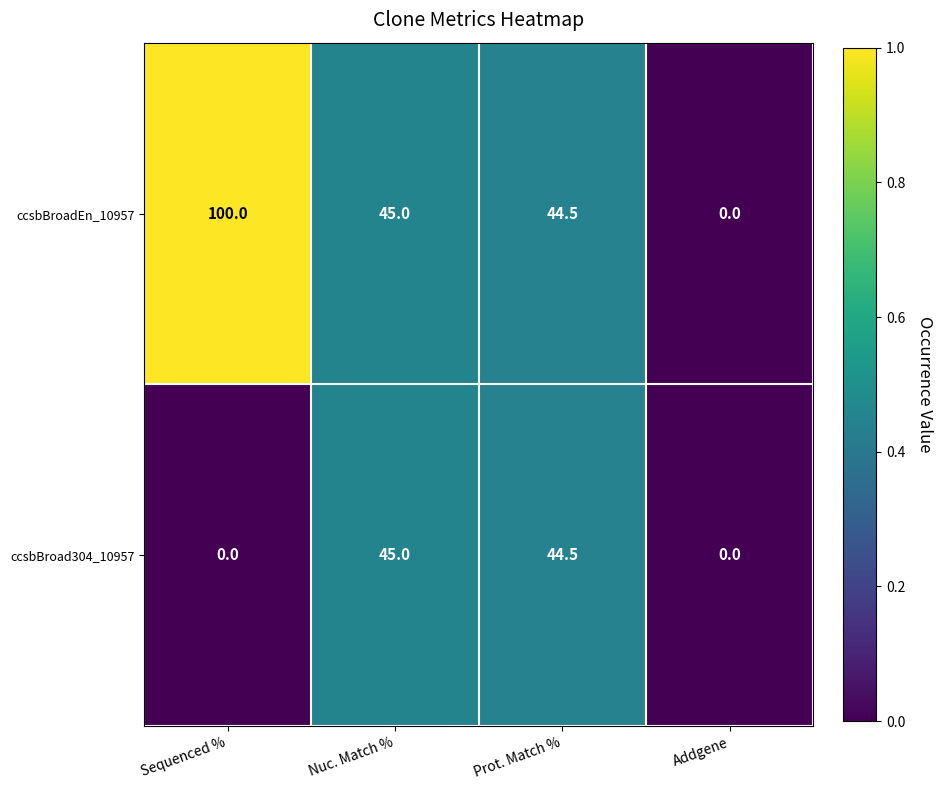

How many data points in ccsbBroadEn_10957 are less than 45?

2